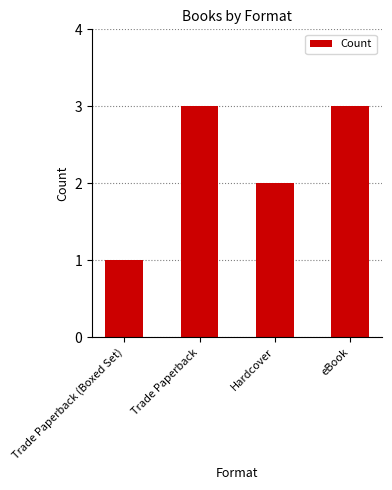

What is the smallest value displayed?

1